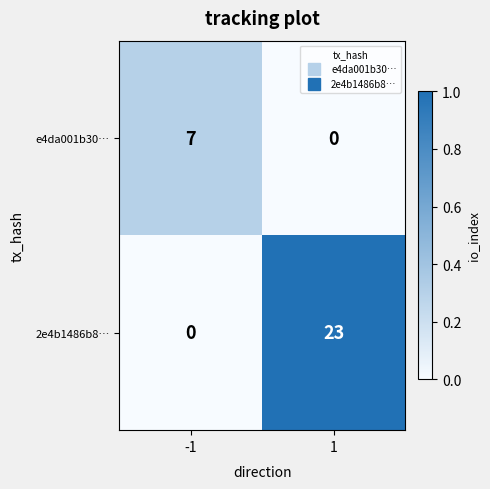

Which series has the widest spread of values?

2e4b1486b8…